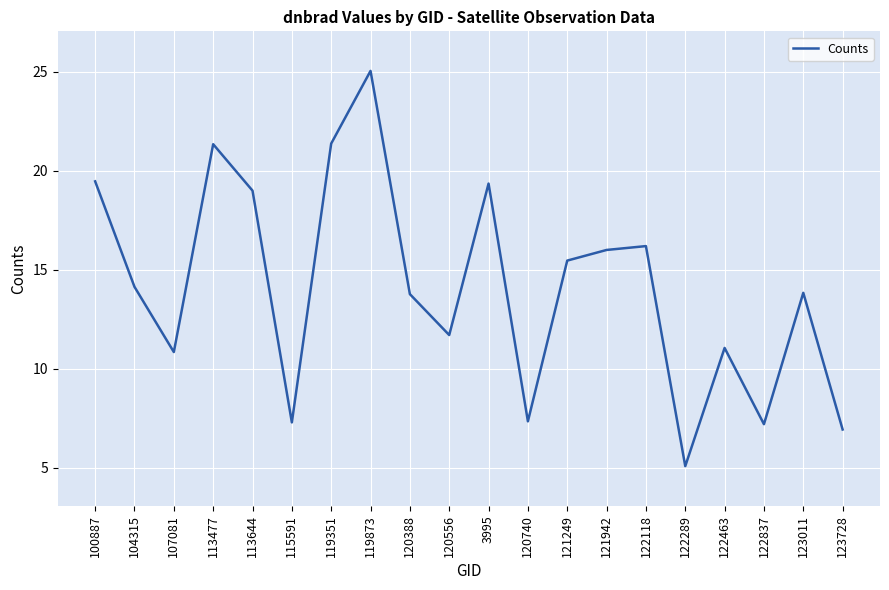

What is the greatest value displayed?

25.1